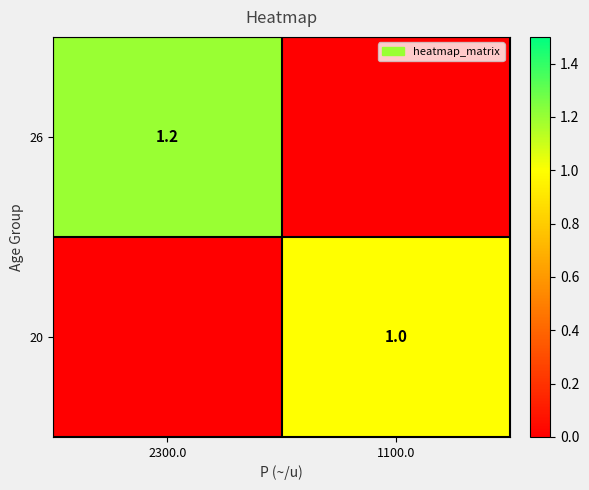

Is it true that 26 equals 0.3 at 2300.0?

False